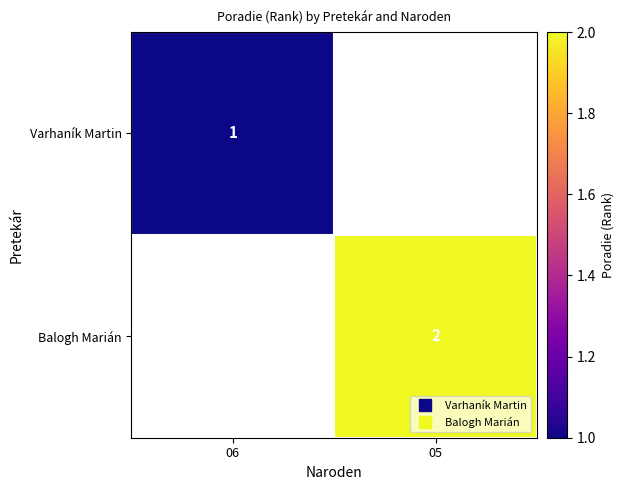

Which series has the largest range (max minus min)?

Balogh Marián